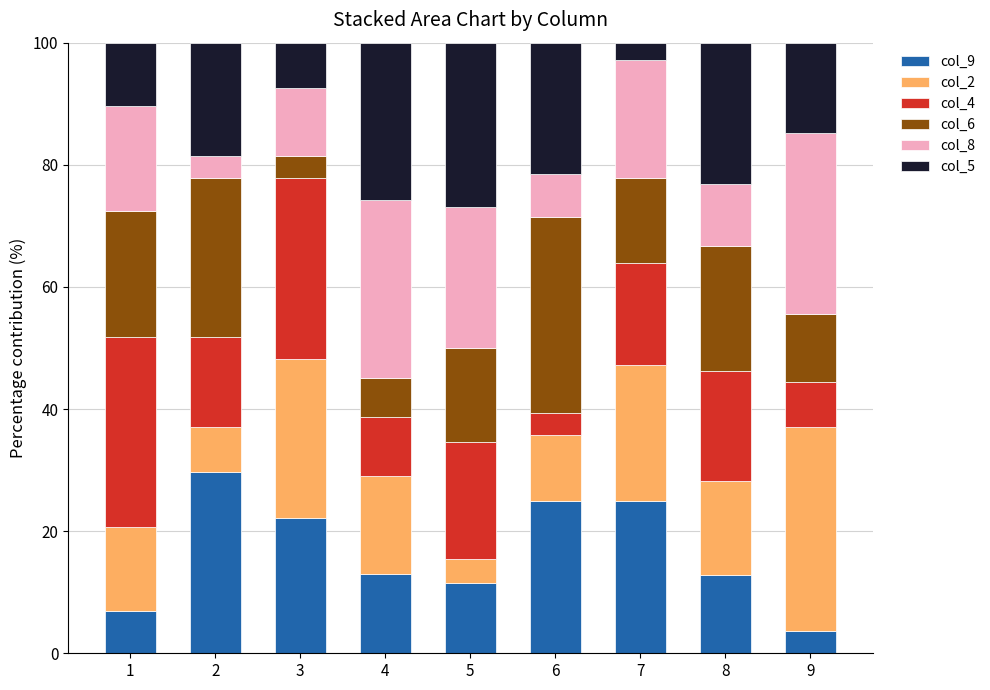

What is the average value of the col_9 series?

16.6